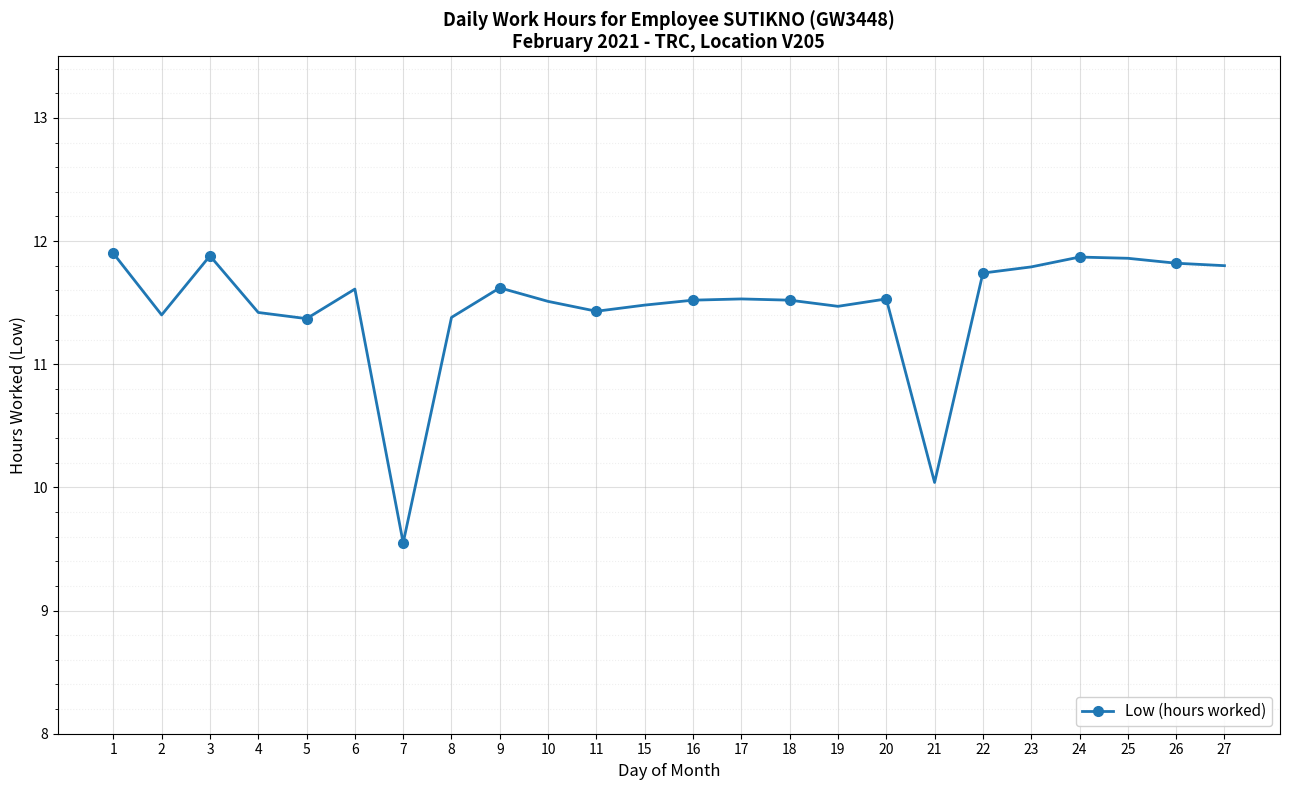

At which category does the data reach its first local valley?

2